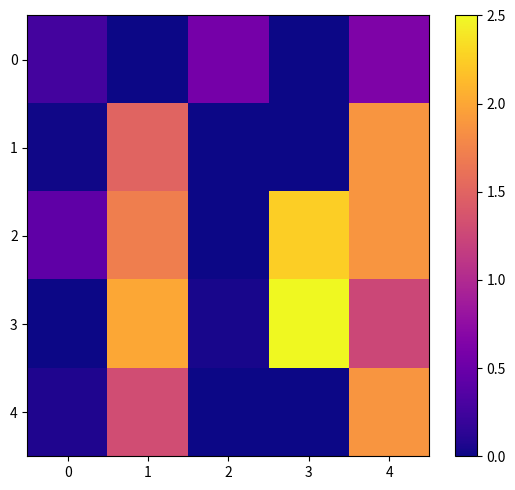

Which series has the largest total across all categories?

2